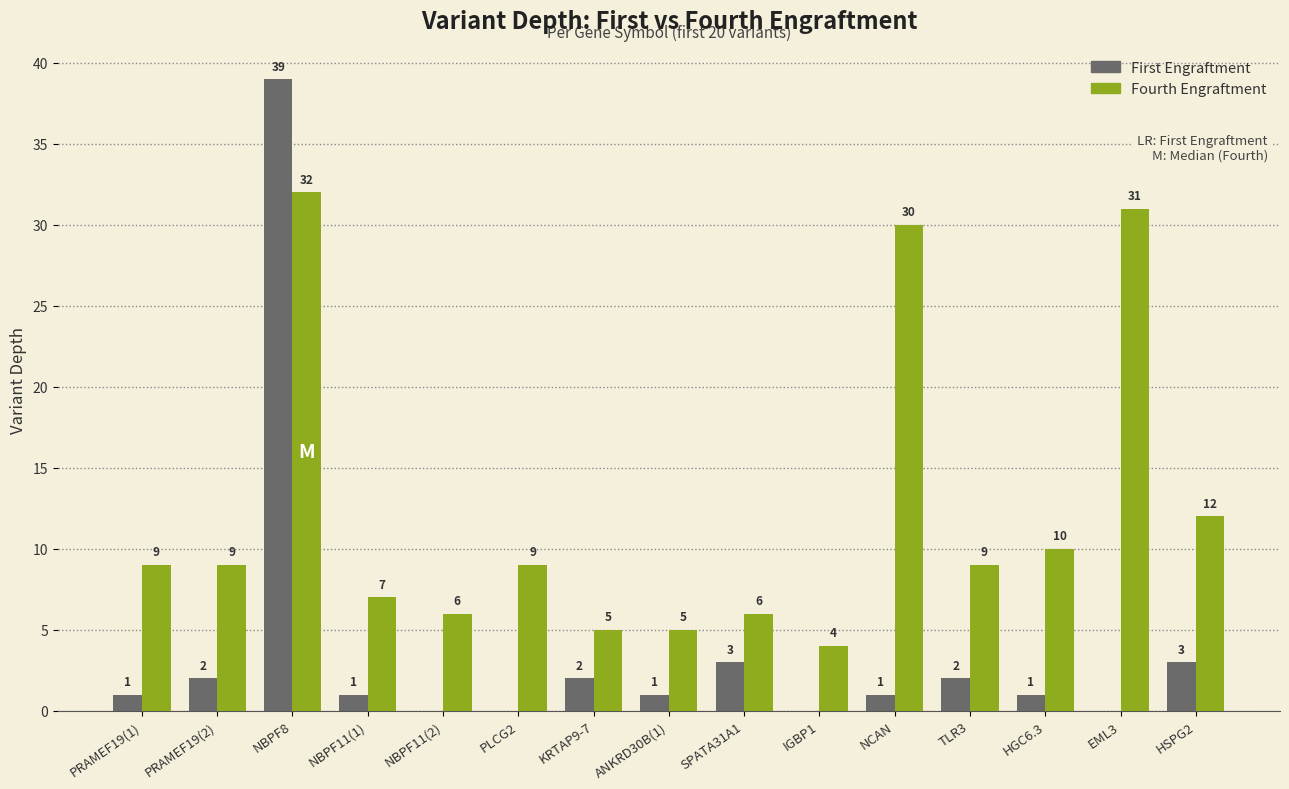

What is the maximum value shown in the chart?

39